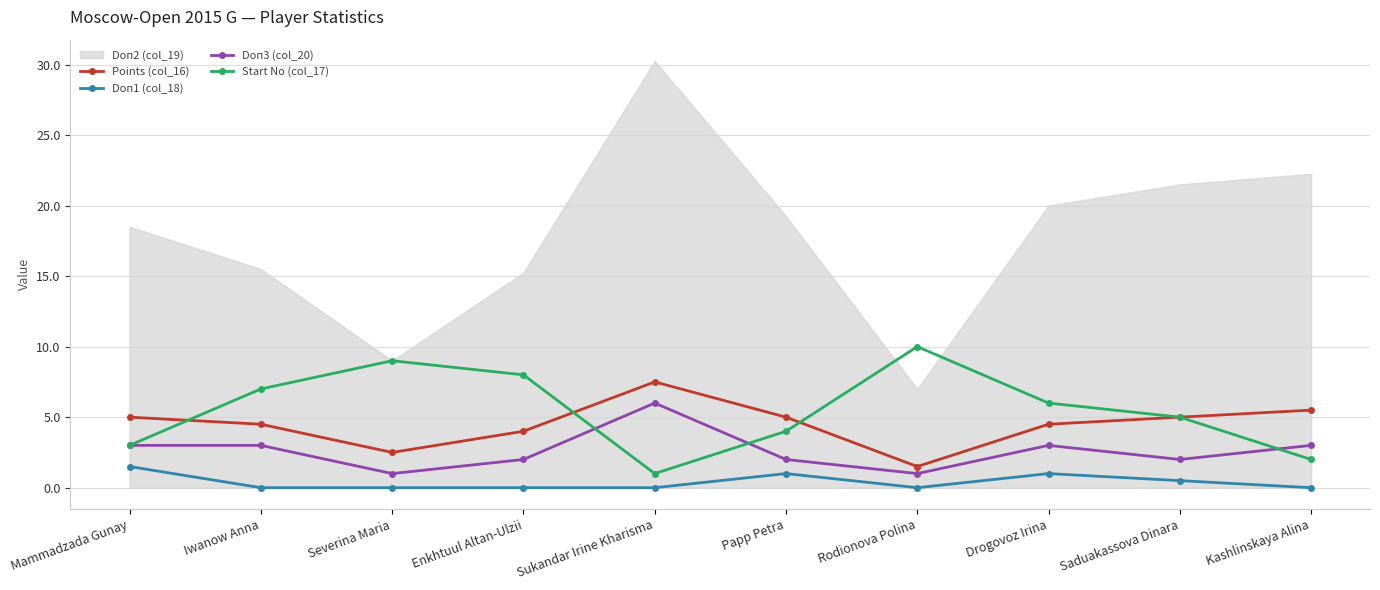

Between which two adjacent categories do Doп3 (col_20) and Start No (col_17) first intersect?

Enkhtuul Altan-Ulzii and Sukandar Irine Kharisma